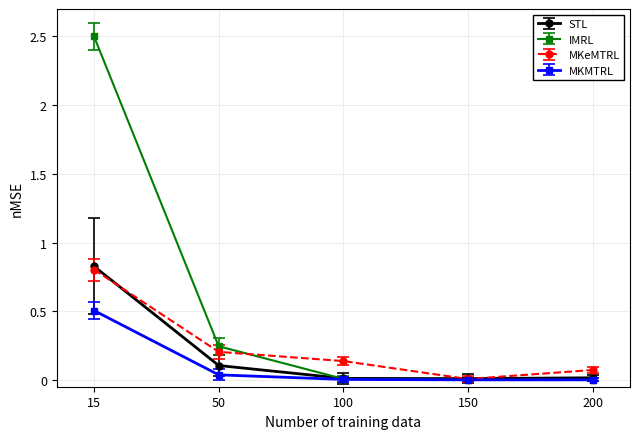

Which category has the highest value in the MKeMTRL series?

15